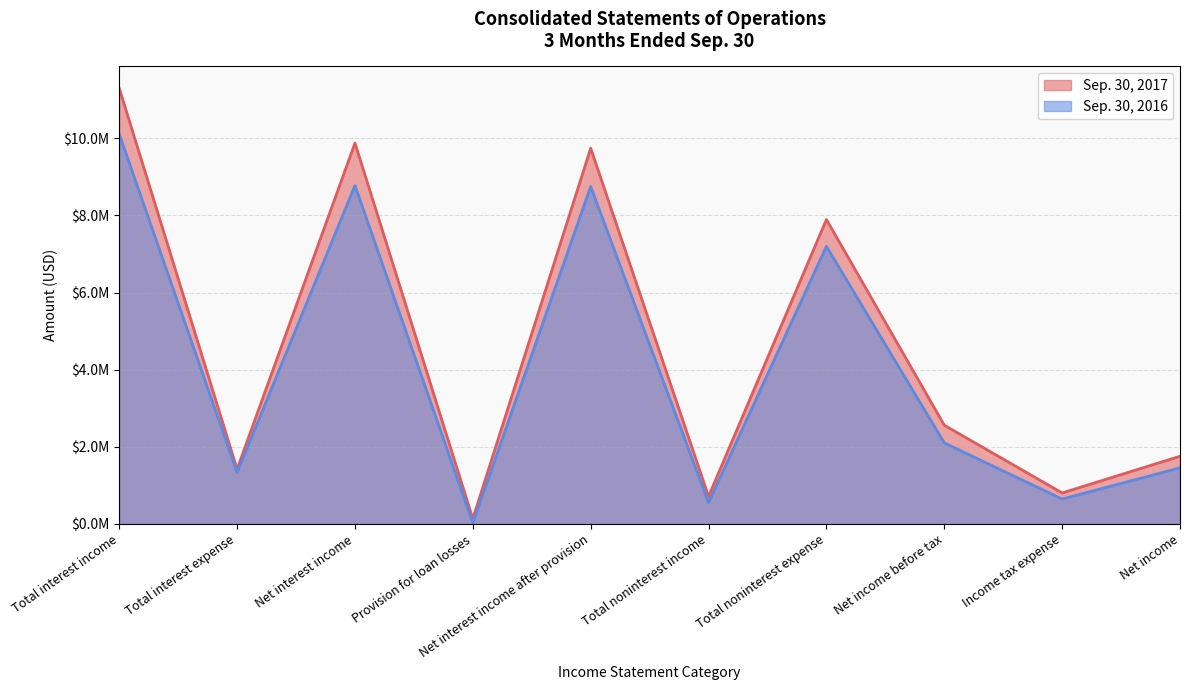

The value of Sep. 30, 2016 at Net interest income is 3754408. True or false?

False